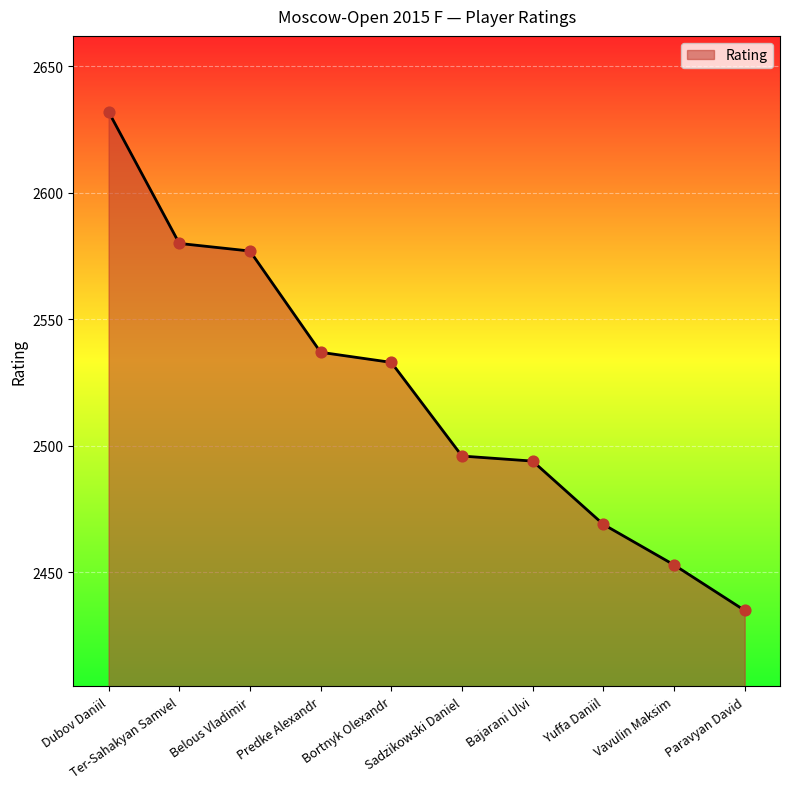

Between Bajarani Ulvi and Ter-Sahakyan Samvel, which is larger?

Ter-Sahakyan Samvel